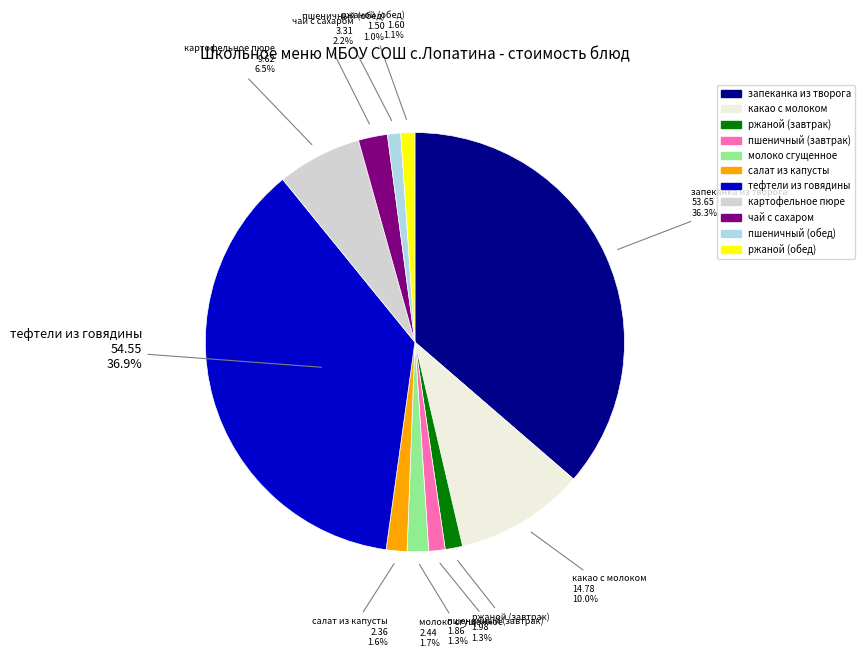

Count the number of slices in the pie.

11